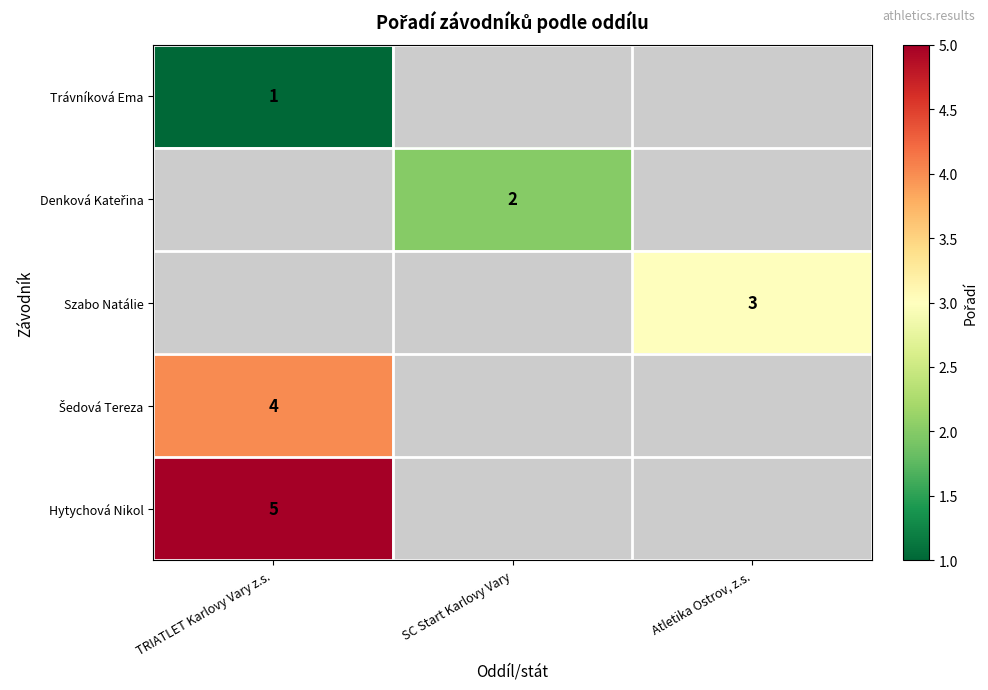

True or false: Szabo Natálie has a value of 3 at Atletika Ostrov, z.s..

True